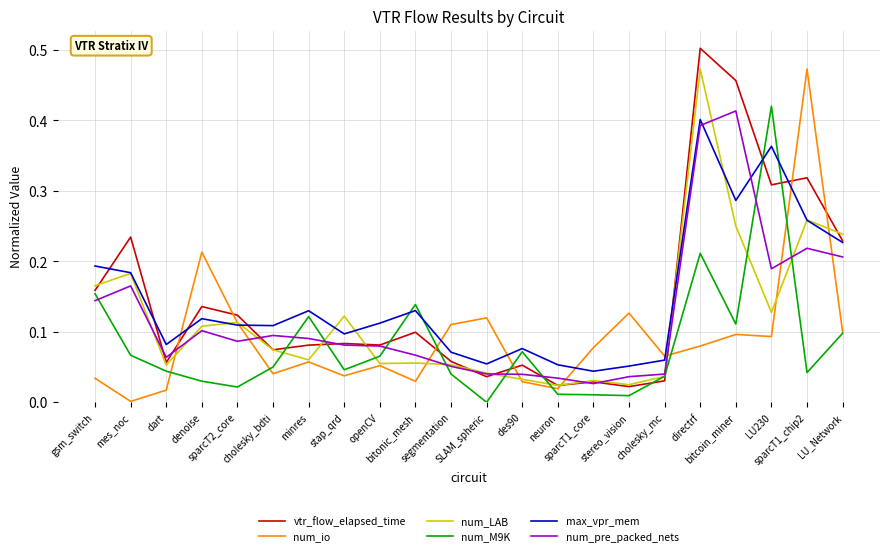

Reading left to right, extract all data points from this chart.

vtr_flow_elapsed_time: gsm_switch=0.2	mes_noc=0.2	dart=0.1	denoise=0.1	sparcT2_core=0.1	cholesky_bdti=0.1	minres=0.1	stap_qrd=0.1	openCV=0.1	bitonic_mesh=0.1	segmentation=0.1	SLAM_spheric=0.0	des90=0.1	neuron=0.0	sparcT1_core=0.0	stereo_vision=0.0	cholesky_mc=0.0	directrf=0.5	bitcoin_miner=0.5	LU230=0.3	sparcT1_chip2=0.3	LU_Network=0.2
num_io: gsm_switch=0.0	mes_noc=0.0	dart=0.0	denoise=0.2	sparcT2_core=0.1	cholesky_bdti=0.0	minres=0.1	stap_qrd=0.0	openCV=0.1	bitonic_mesh=0.0	segmentation=0.1	SLAM_spheric=0.1	des90=0.0	neuron=0.0	sparcT1_core=0.1	stereo_vision=0.1	cholesky_mc=0.1	directrf=0.1	bitcoin_miner=0.1	LU230=0.1	sparcT1_chip2=0.5	LU_Network=0.1
num_LAB: gsm_switch=0.2	mes_noc=0.2	dart=0.1	denoise=0.1	sparcT2_core=0.1	cholesky_bdti=0.1	minres=0.1	stap_qrd=0.1	openCV=0.1	bitonic_mesh=0.1	segmentation=0.1	SLAM_spheric=0.0	des90=0.0	neuron=0.0	sparcT1_core=0.0	stereo_vision=0.0	cholesky_mc=0.0	directrf=0.5	bitcoin_miner=0.3	LU230=0.1	sparcT1_chip2=0.3	LU_Network=0.2
num_M9K: gsm_switch=0.2	mes_noc=0.1	dart=0.0	denoise=0.0	sparcT2_core=0.0	cholesky_bdti=0.0	minres=0.1	stap_qrd=0.0	openCV=0.1	bitonic_mesh=0.1	segmentation=0.0	SLAM_spheric=0.0	des90=0.1	neuron=0.0	sparcT1_core=0.0	stereo_vision=0.0	cholesky_mc=0.0	directrf=0.2	bitcoin_miner=0.1	LU230=0.4	sparcT1_chip2=0.0	LU_Network=0.1
max_vpr_mem: gsm_switch=0.2	mes_noc=0.2	dart=0.1	denoise=0.1	sparcT2_core=0.1	cholesky_bdti=0.1	minres=0.1	stap_qrd=0.1	openCV=0.1	bitonic_mesh=0.1	segmentation=0.1	SLAM_spheric=0.1	des90=0.1	neuron=0.1	sparcT1_core=0.0	stereo_vision=0.1	cholesky_mc=0.1	directrf=0.4	bitcoin_miner=0.3	LU230=0.4	sparcT1_chip2=0.3	LU_Network=0.2
num_pre_packed_nets: gsm_switch=0.1	mes_noc=0.2	dart=0.1	denoise=0.1	sparcT2_core=0.1	cholesky_bdti=0.1	minres=0.1	stap_qrd=0.1	openCV=0.1	bitonic_mesh=0.1	segmentation=0.1	SLAM_spheric=0.0	des90=0.0	neuron=0.0	sparcT1_core=0.0	stereo_vision=0.0	cholesky_mc=0.0	directrf=0.4	bitcoin_miner=0.4	LU230=0.2	sparcT1_chip2=0.2	LU_Network=0.2